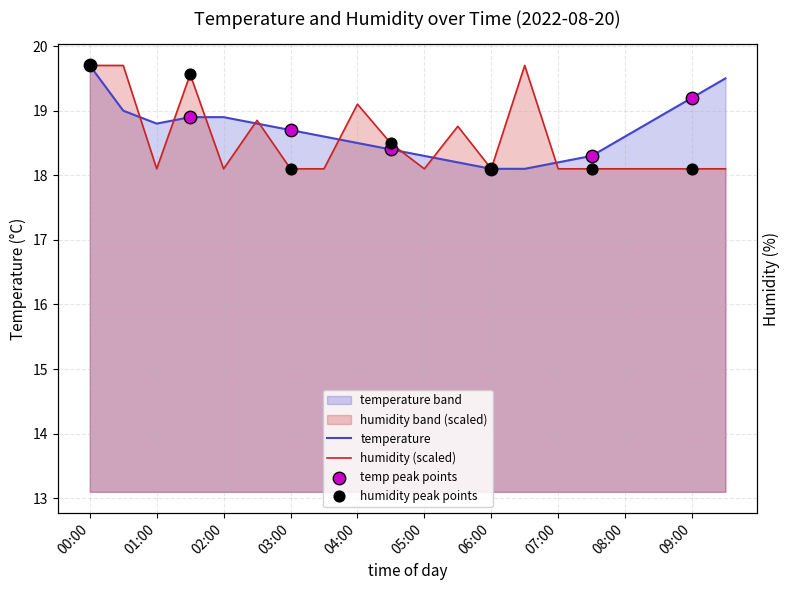

Which series has the widest spread of Y values?

temperature